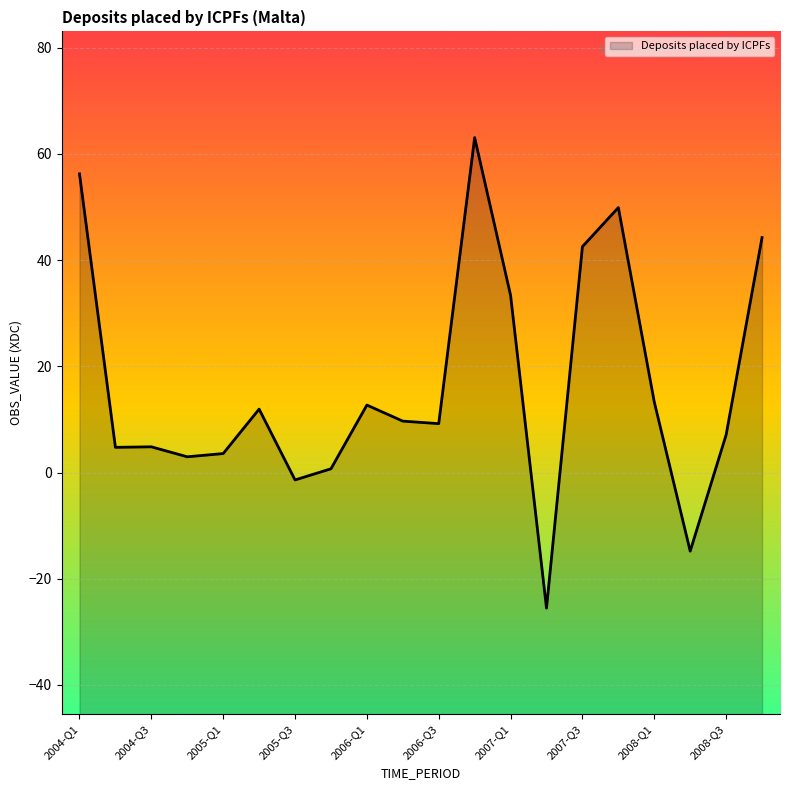

What is the smallest value displayed?

-25.5